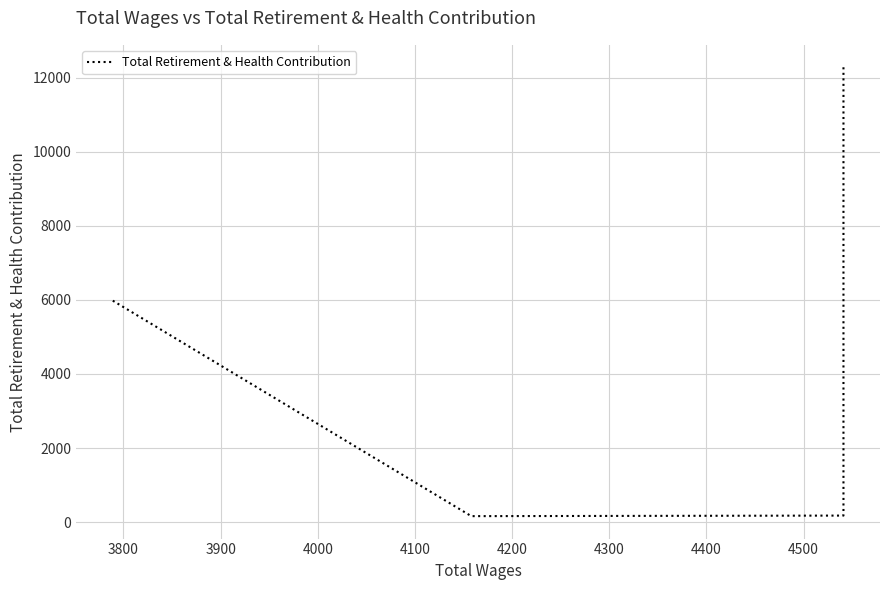

Is it true that the value at 4000 is 39?

False